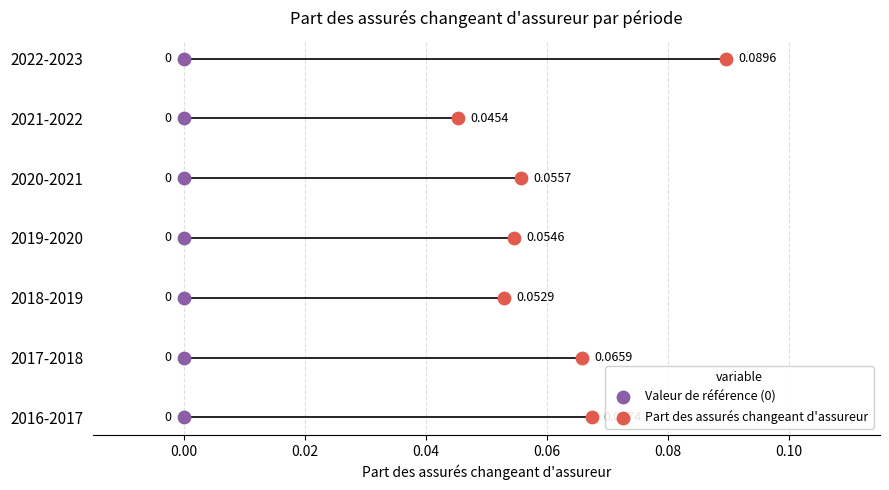

Which series reaches the minimum Y coordinate?

Valeur de référence (0)